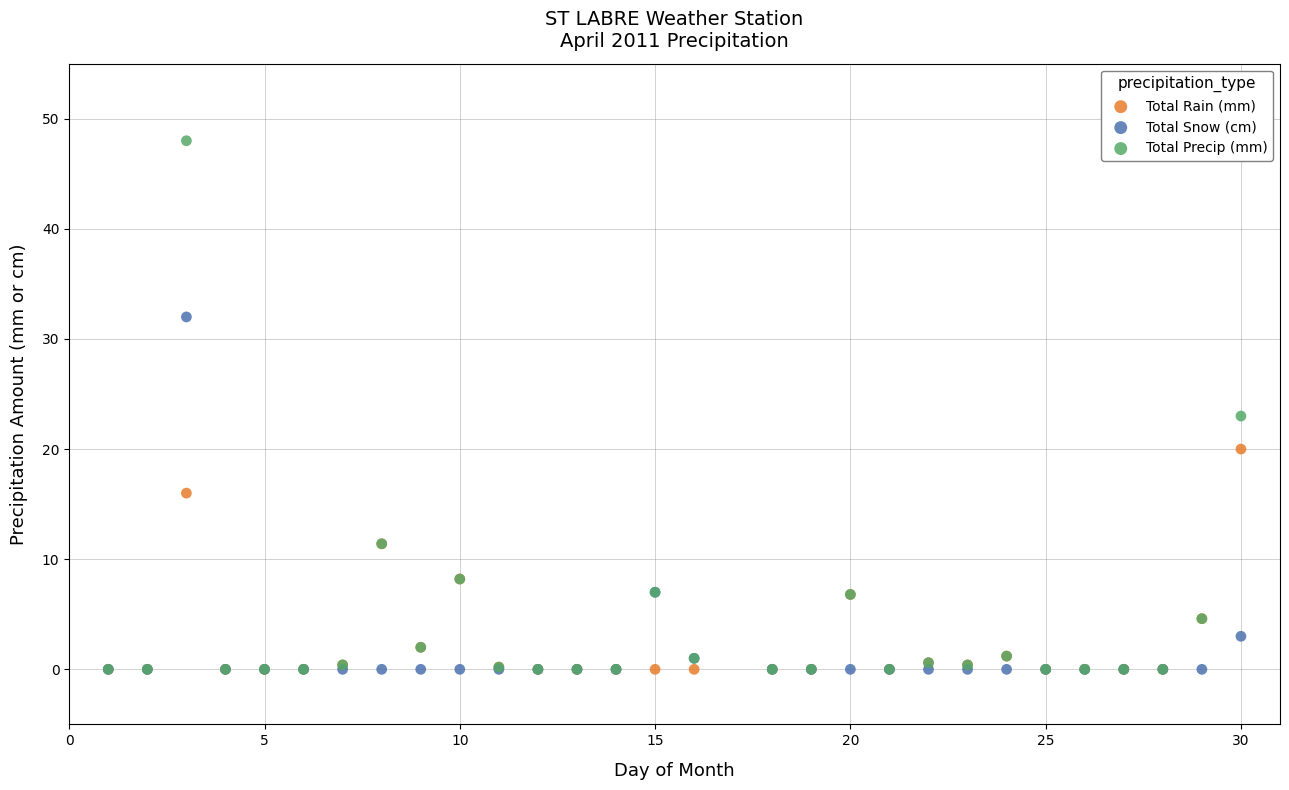

In the Total Precip (mm) series, what Y value is closest to 24?

23.0